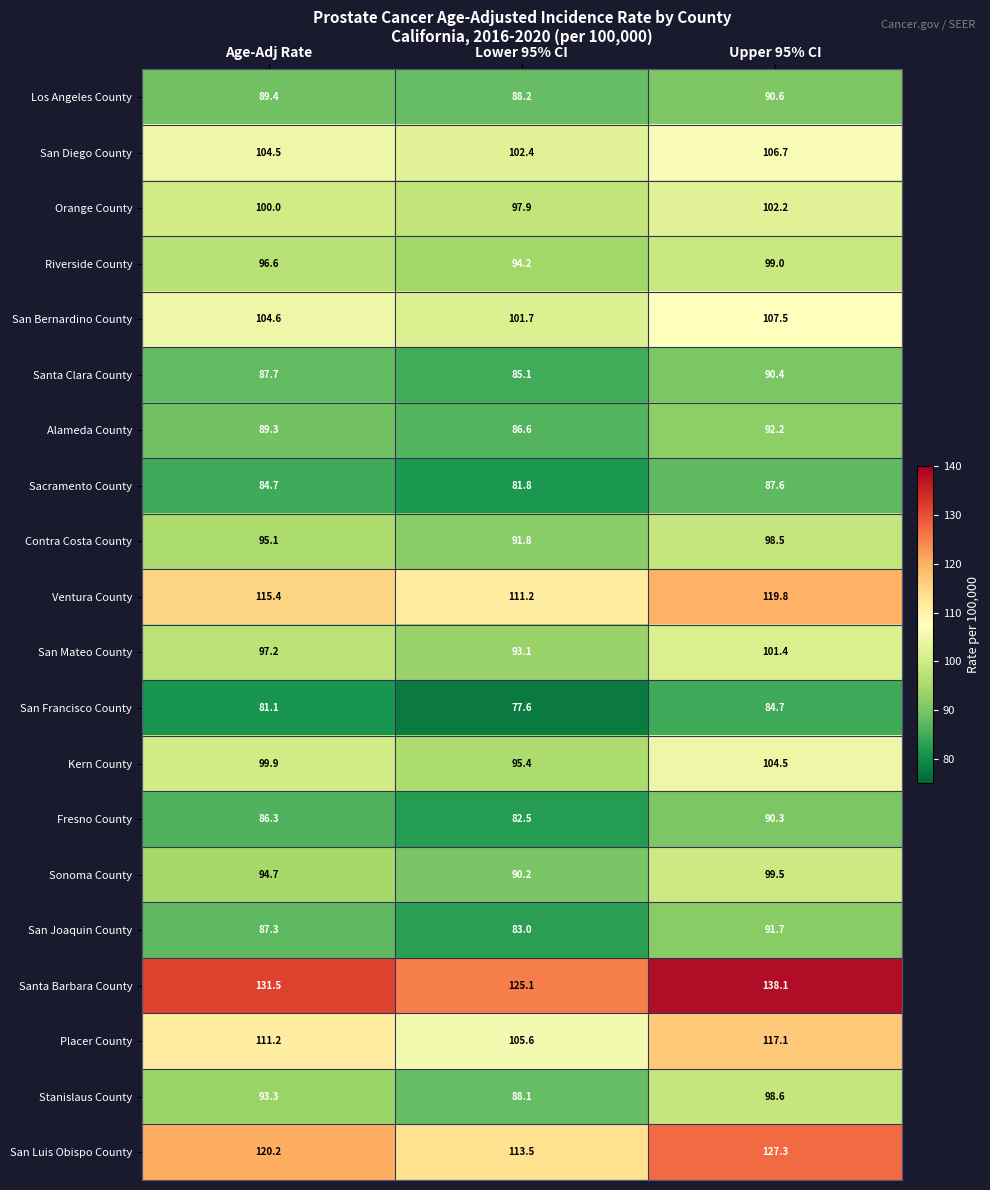

How many data points does each series have?

3